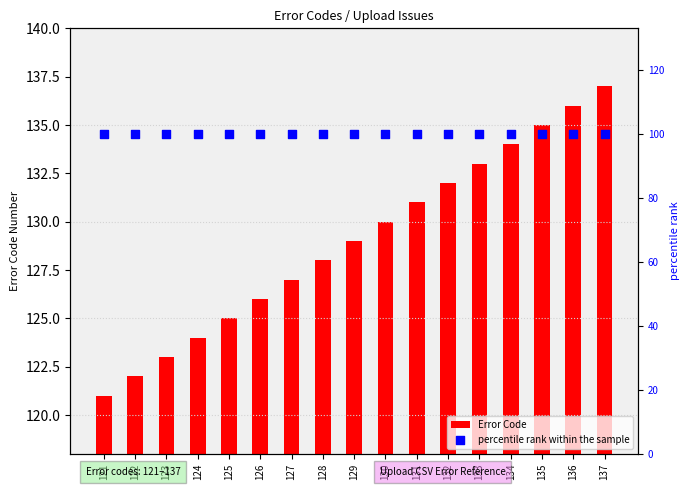

Which series has the widest spread of Y values?

Error Code